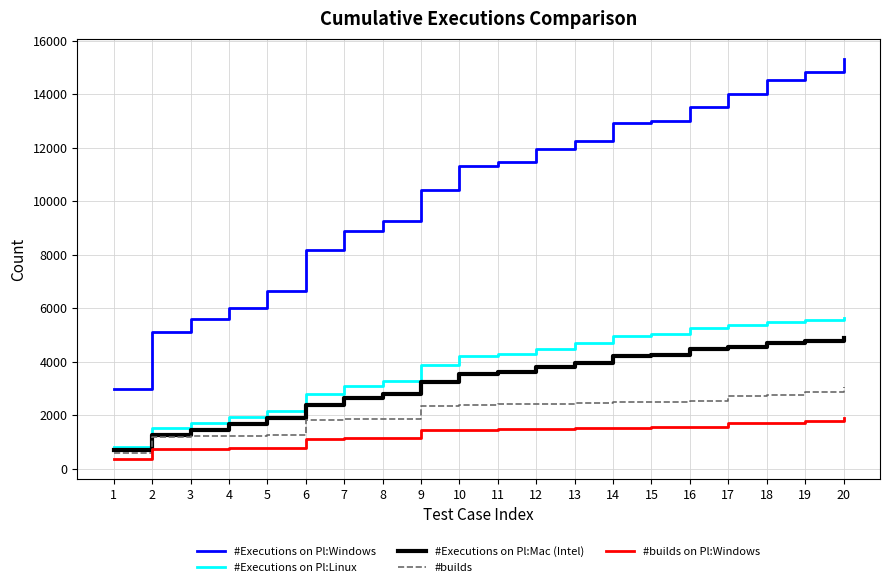

At 14, list the series in order from smallest to largest.

#builds on Pl:Windows, #builds, #Executions on Pl:Mac (Intel), #Executions on Pl:Linux, #Executions on Pl:Windows